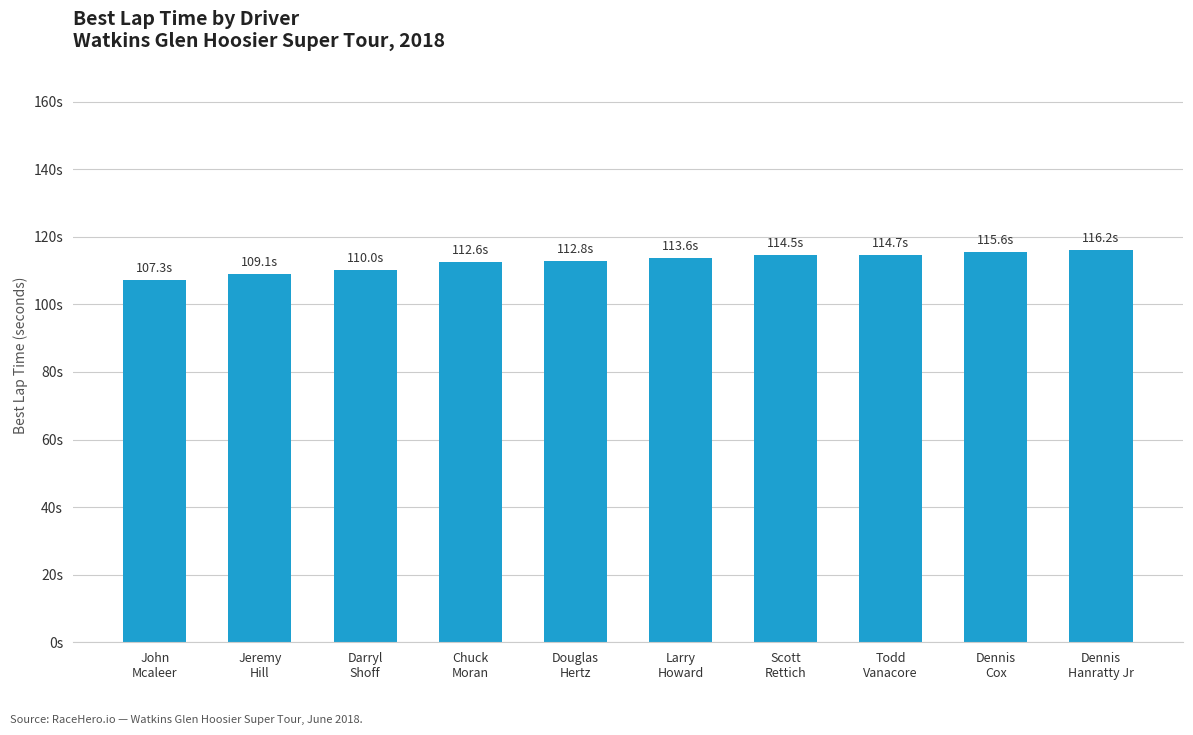

What is the value of the 9th bar from the left?

115.6